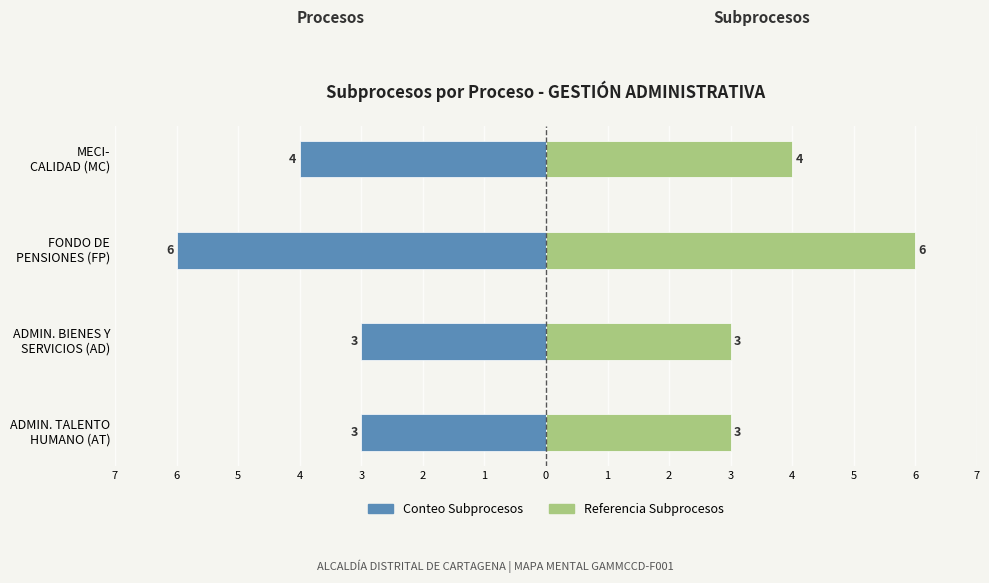

List the series in order of their overall mean, highest first.

Subprocesos (Ref.), Subprocesos (Conteo)